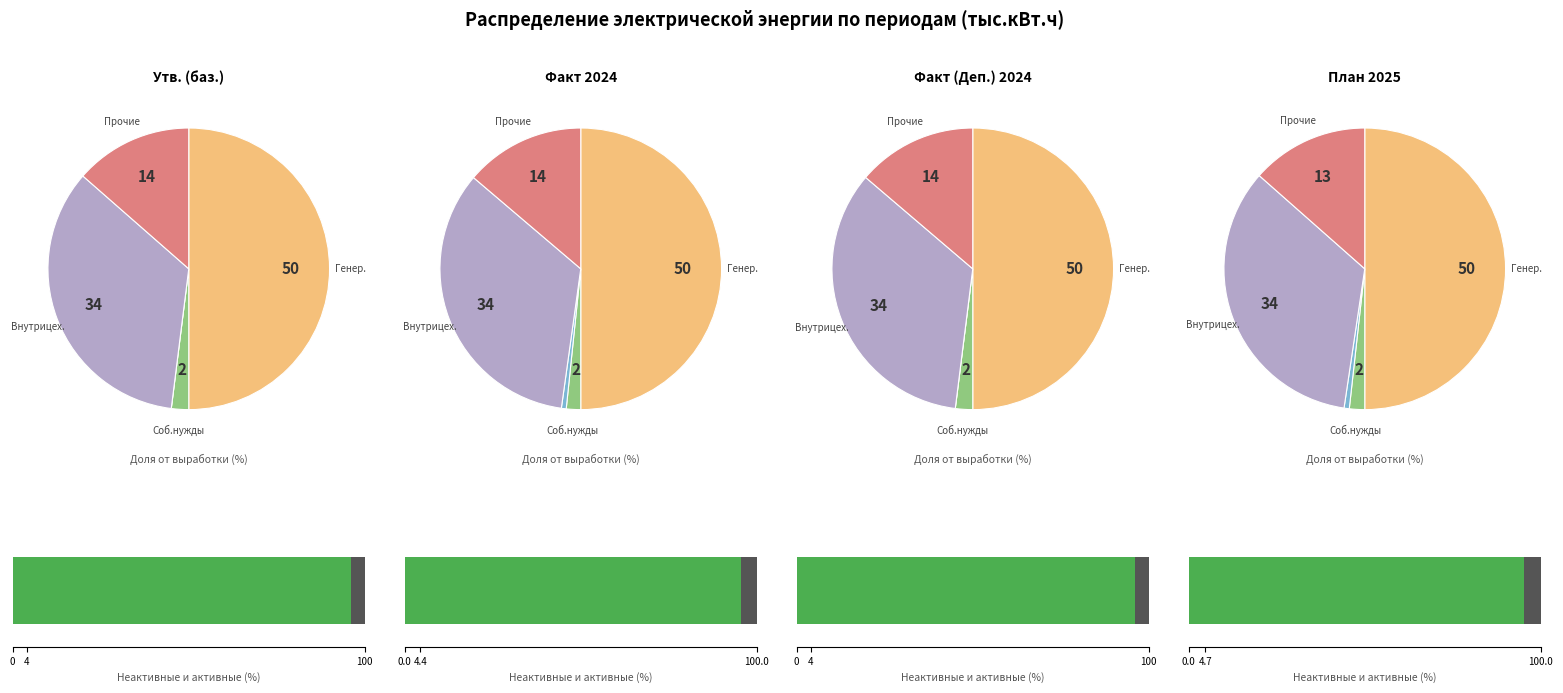

What portion of the pie excludes 1?

75.2%